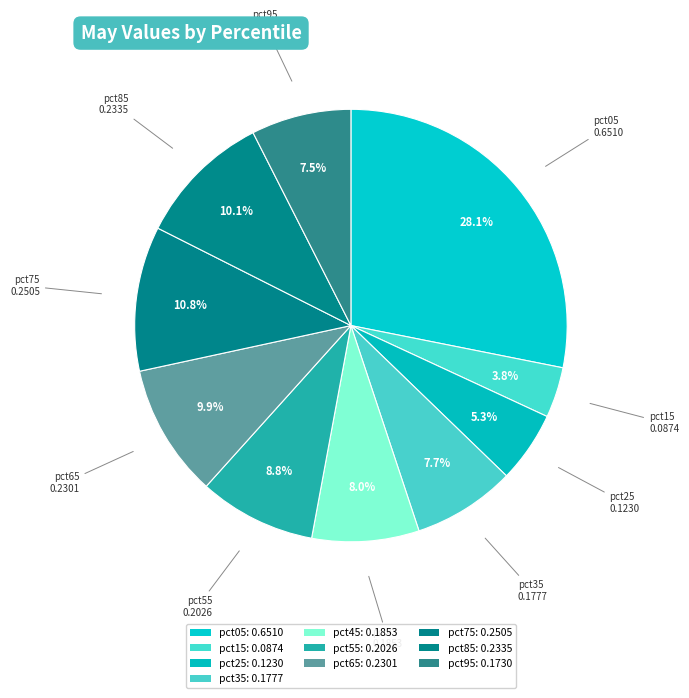

Which slice is the largest?

pct05